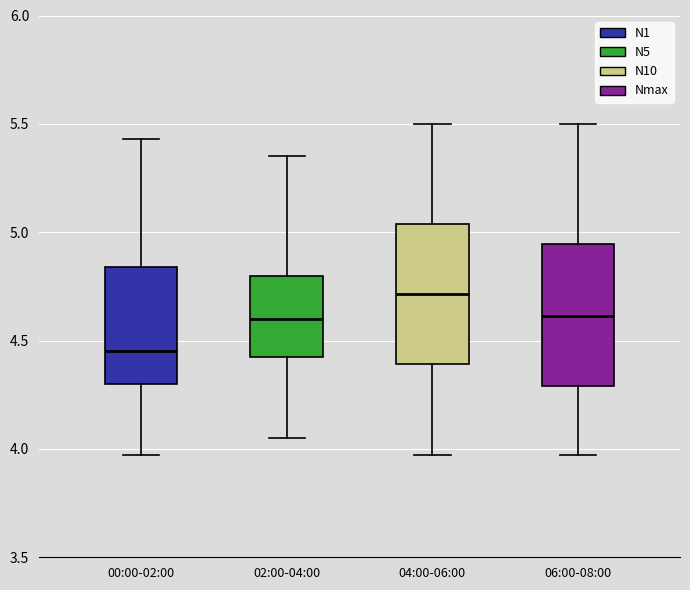

Reading left to right, read every box against the y-axis: the position of its median line, the range the box covers, and the ends of its whiskers. The values are not printed on the chart, so give them approximately, as read against the axis.

00:00-02:00: median 4.45, box 4.30 to 4.85, whiskers 3.95 to 5.45
02:00-04:00: median 4.60, box 4.40 to 4.80, whiskers 4.05 to 5.35
04:00-06:00: median 4.70, box 4.40 to 5.05, whiskers 3.95 to 5.50
06:00-08:00: median 4.60, box 4.30 to 4.95, whiskers 3.95 to 5.50